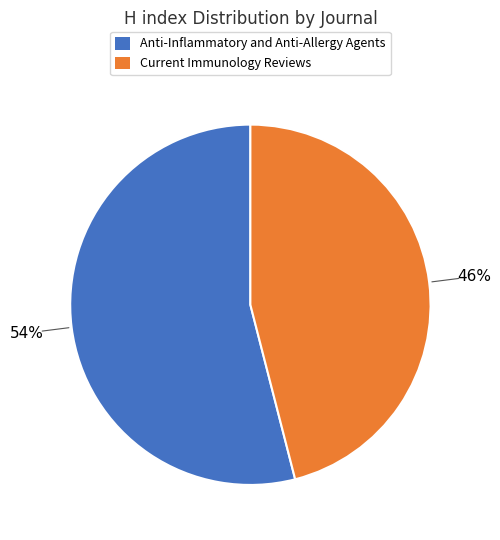

To the nearest percent, what is the combined percentage of Anti-Inflammatory and Anti-Allergy Agents and Current Immunology Reviews?

100%